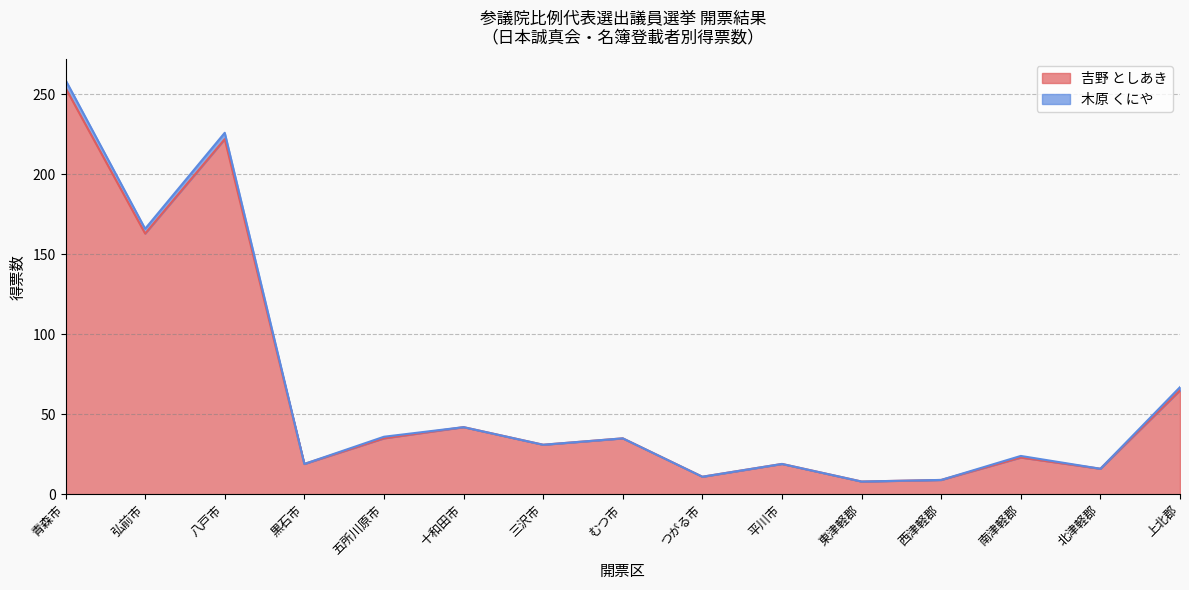

Count the number of categories in the chart.

15